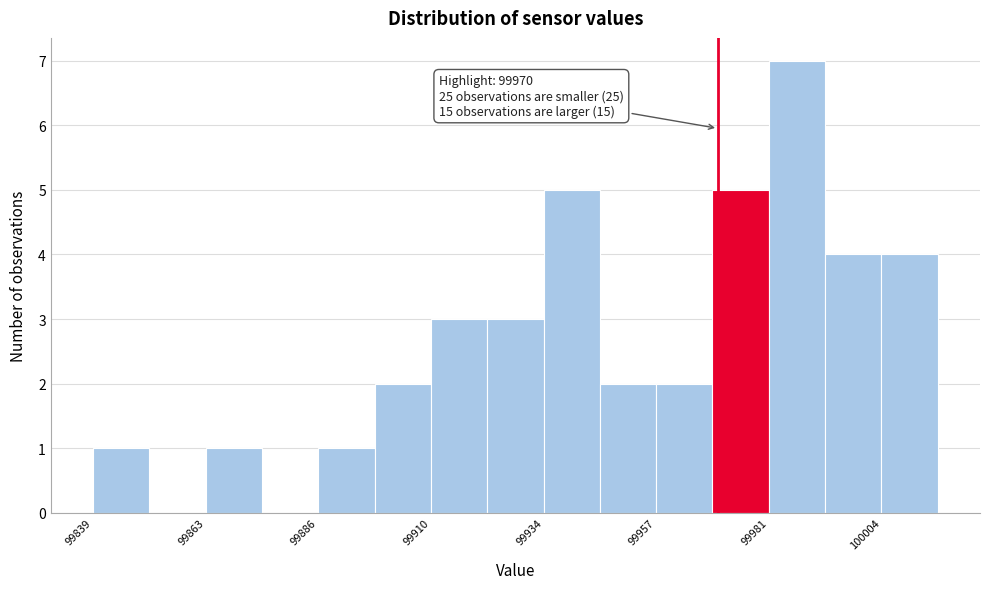

Read against the x-axis, roughly where is the centre of the tallest bar?

99985